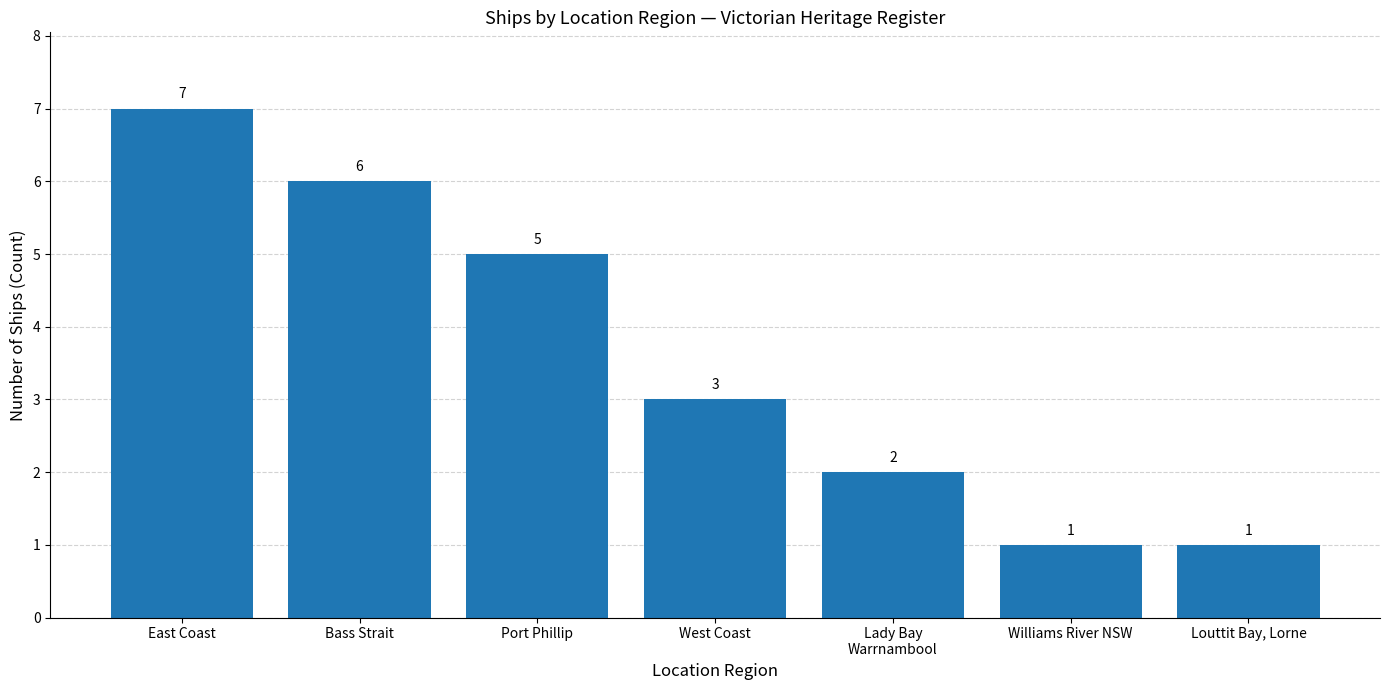

What is the average value?

4